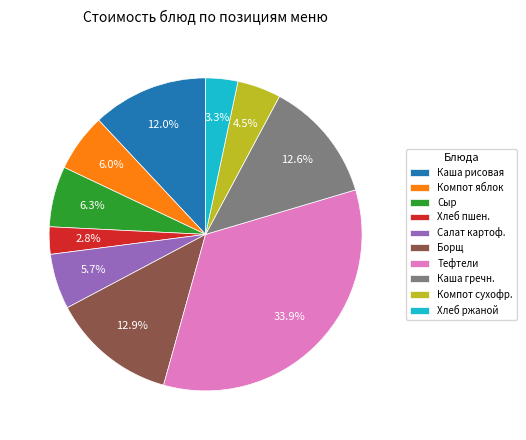

Which slice is the largest?

Тефтели